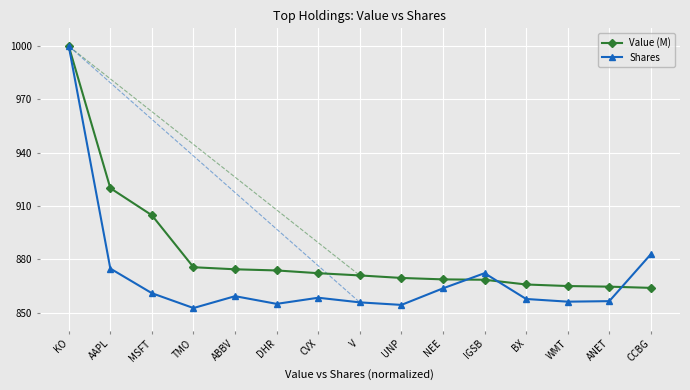

What is the label of the 1st point from the right?

CCBG